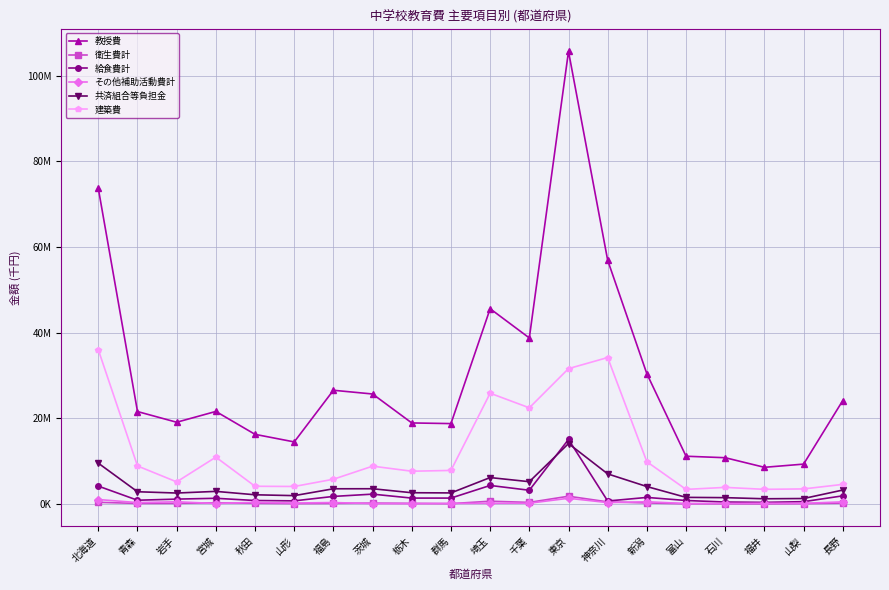

True or false: その他補助活動費計 and 教授費 cross at least once.

False